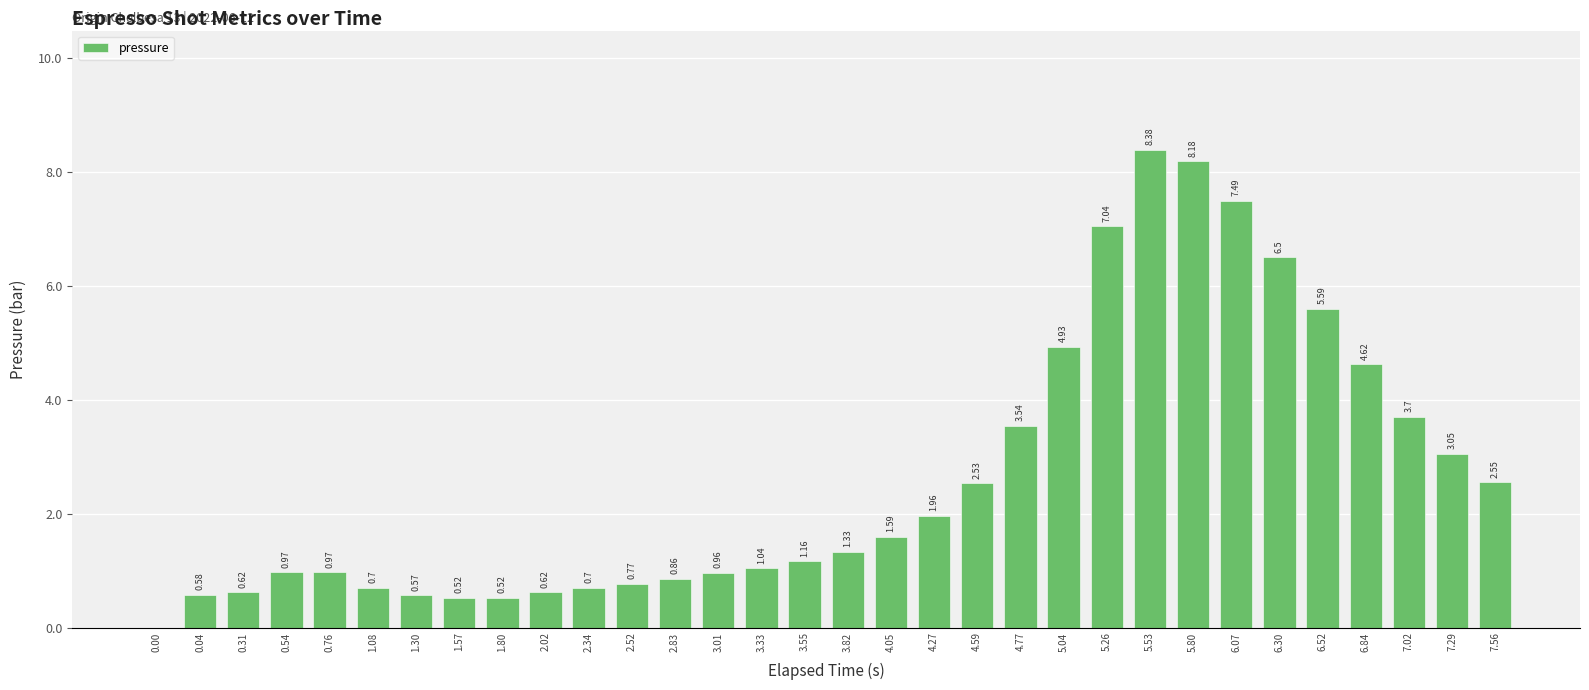

The value at 3.82 is 1.7. True or false?

False